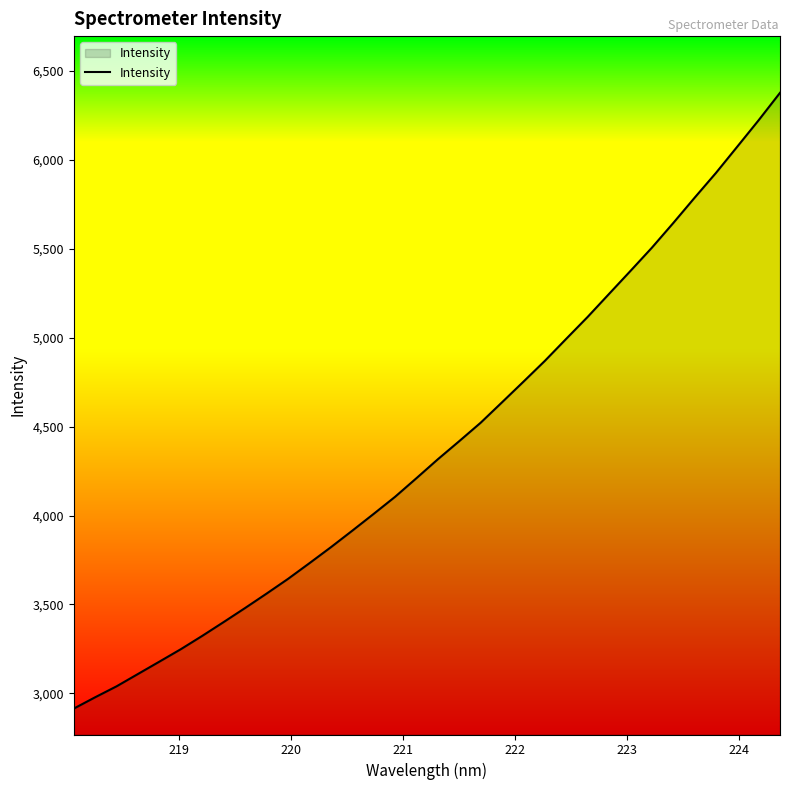

What is the smallest value displayed?

2914.2